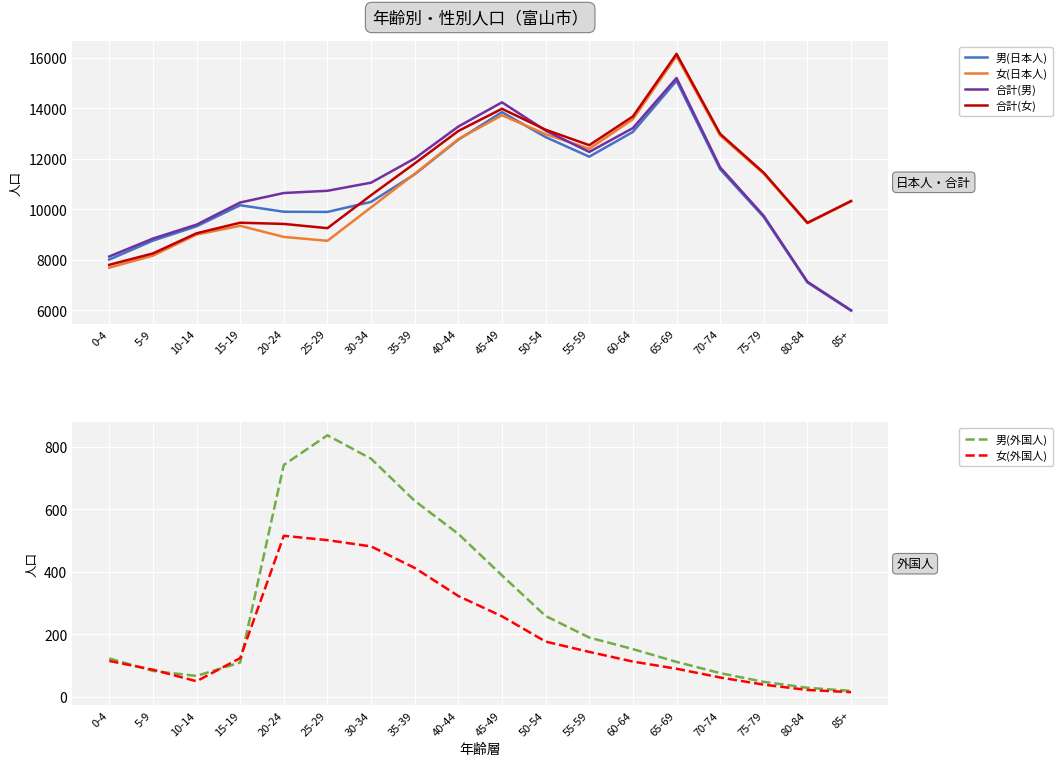

Which category has the highest value across all series?

65-69